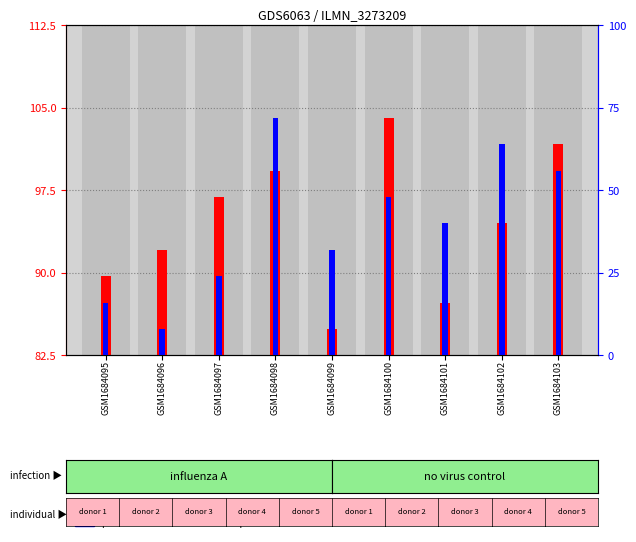

What is the value of the percentile rank within the sample bar at the 7th from the left?

40.0